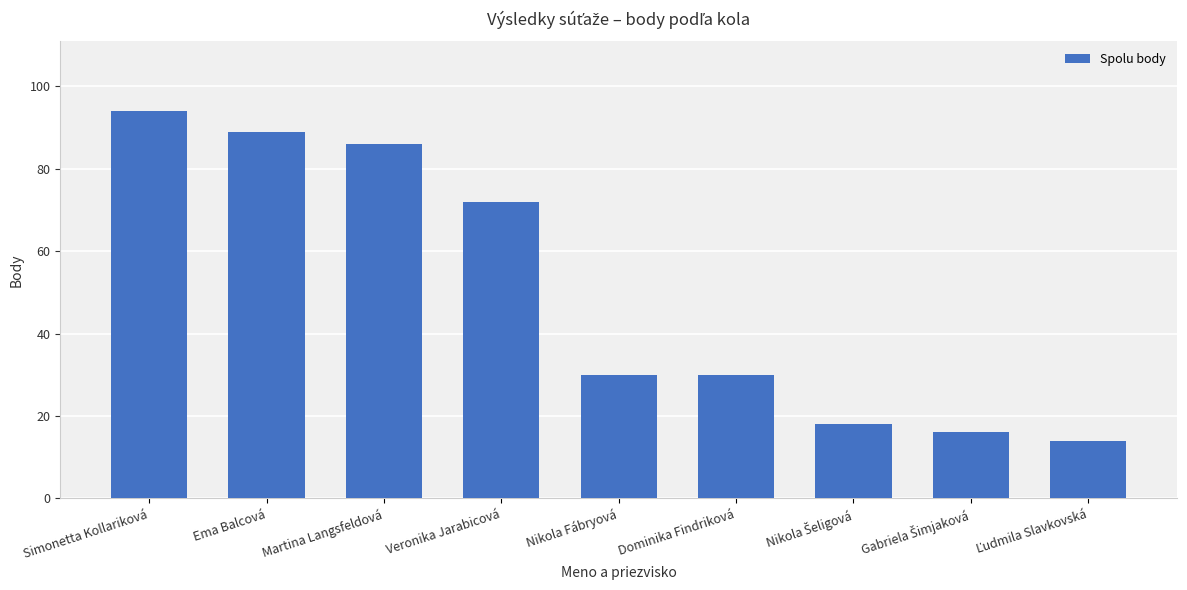

The chart shows a value of 44 at Veronika Jarabicová. True or false?

False